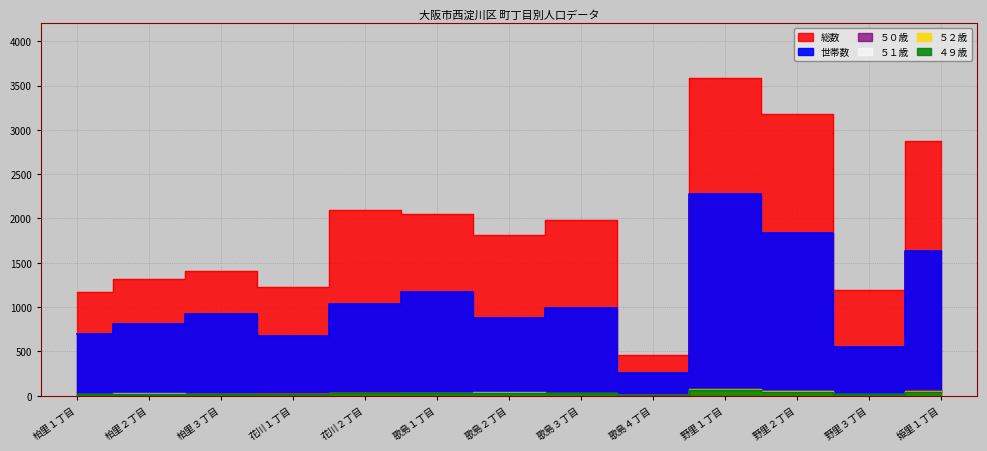

What is the minimum value for 世帯数?

253